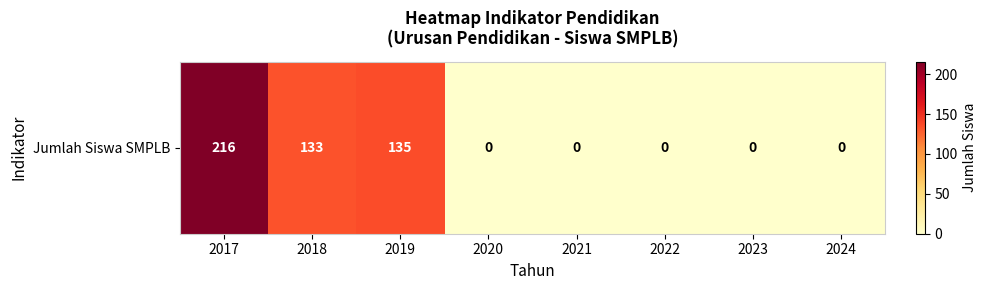

Rank the categories by value from highest to lowest.

2017, 2019, 2018, 2020, 2021, 2022, 2023, 2024